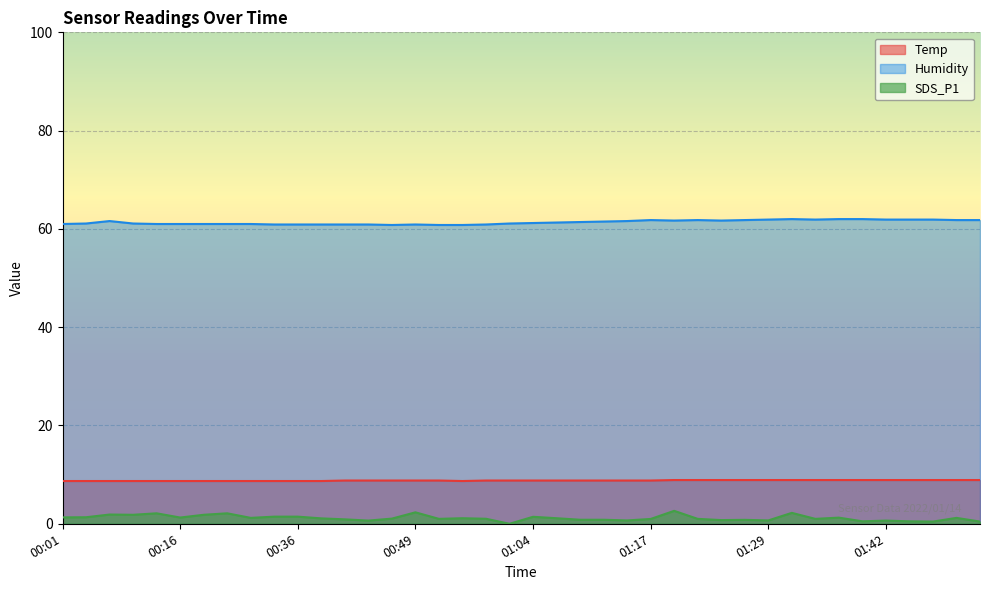

Reading right to left, list all the values displayed in this chart.

Temp: 8.9	8.9	8.9	8.9	8.9	8.9	8.9	8.9	8.9	8.9	8.9	8.9	8.9	8.9	8.8	8.8	8.8	8.8	8.8	8.8	8.8	8.8	8.7	8.8	8.8	8.8	8.8	8.8	8.7	8.7	8.7	8.7	8.7	8.7	8.7	8.7	8.7	8.7	8.7	8.7
Humidity: 61.8	61.8	61.9	61.9	61.9	62.0	62.0	61.9	62.0	61.9	61.8	61.7	61.8	61.7	61.8	61.6	61.5	61.4	61.3	61.2	61.1	60.9	60.8	60.8	60.9	60.8	60.9	60.9	60.9	60.9	60.9	61.0	61.0	61.0	61.0	61.0	61.1	61.6	61.1	61.0
SDS_P1: 0.5	1.2	0.5	0.5	0.7	0.5	1.2	1.0	2.2	0.7	0.8	0.8	1.0	2.6	1.0	0.7	0.8	0.8	1.1	1.4	0.0	1.0	1.1	1.0	2.3	1.1	0.7	0.9	1.1	1.4	1.4	1.2	2.1	1.8	1.3	2.1	1.8	1.9	1.3	1.3